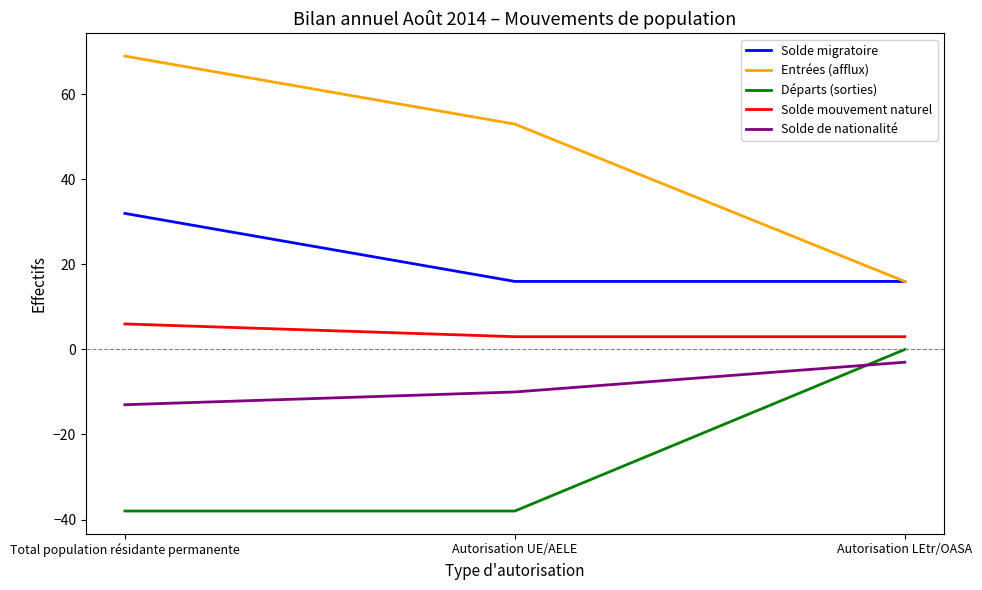

Rank the series at Autorisation UE/AELE from highest to lowest value.

Entrées (afflux), Solde migratoire, Solde mouvement naturel, Solde de nationalité, Départs (sorties)